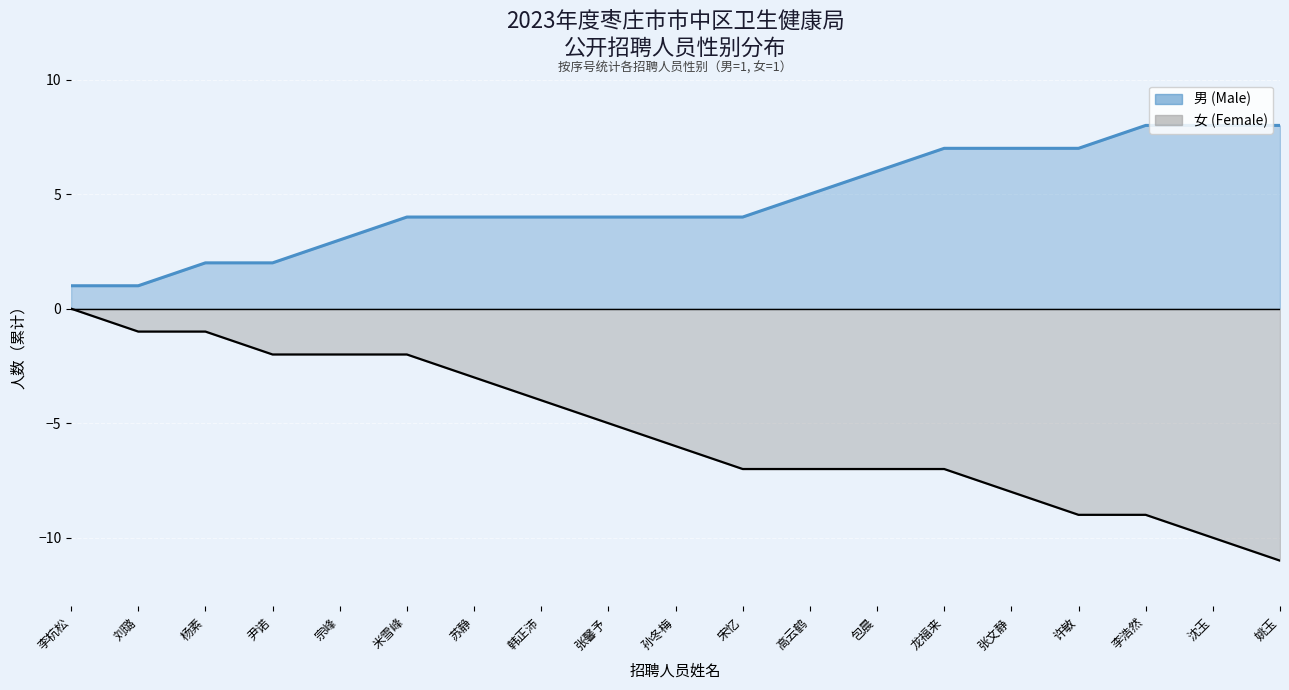

Where is 女 (Female) nearest to the value -5?

张馨予